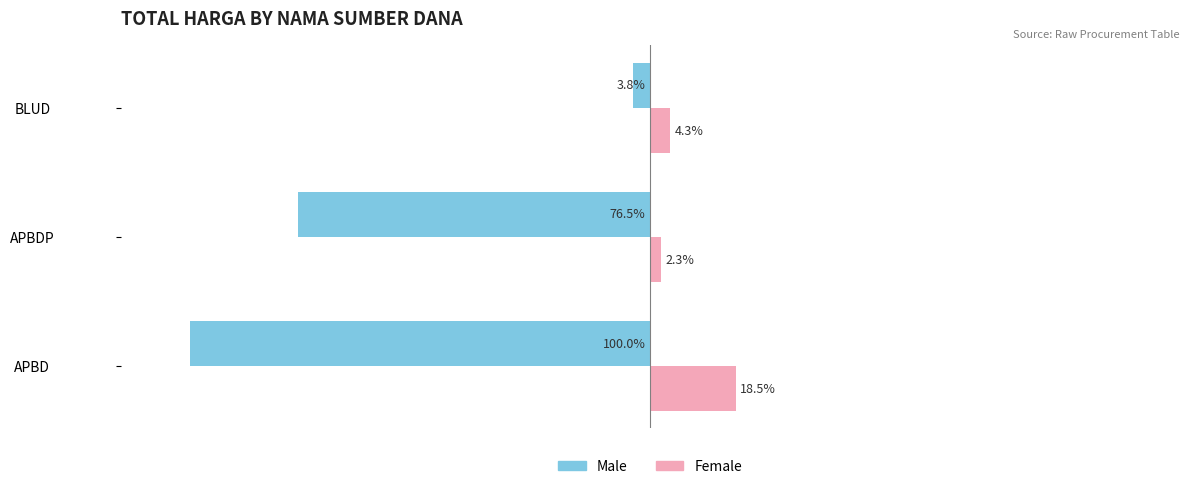

At which category is the sum across all series the highest?

BLUD